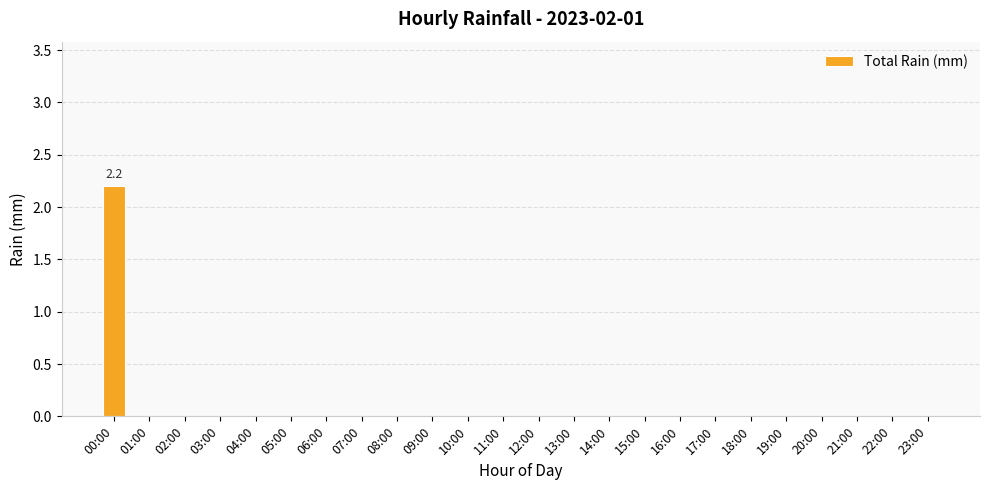

Which label corresponds to the largest value in the chart?

00:00